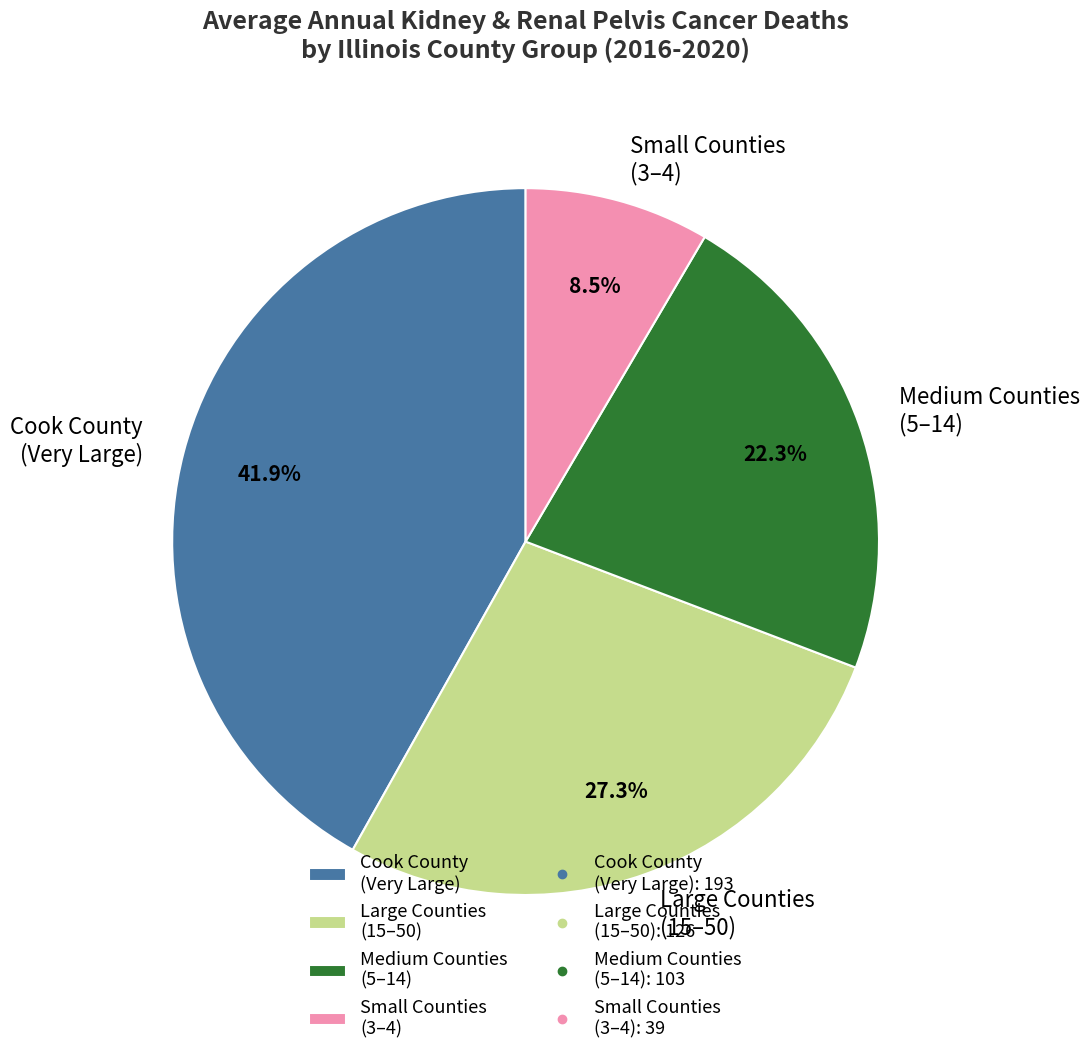

Is Large Counties (15–50) the majority of the pie?

No